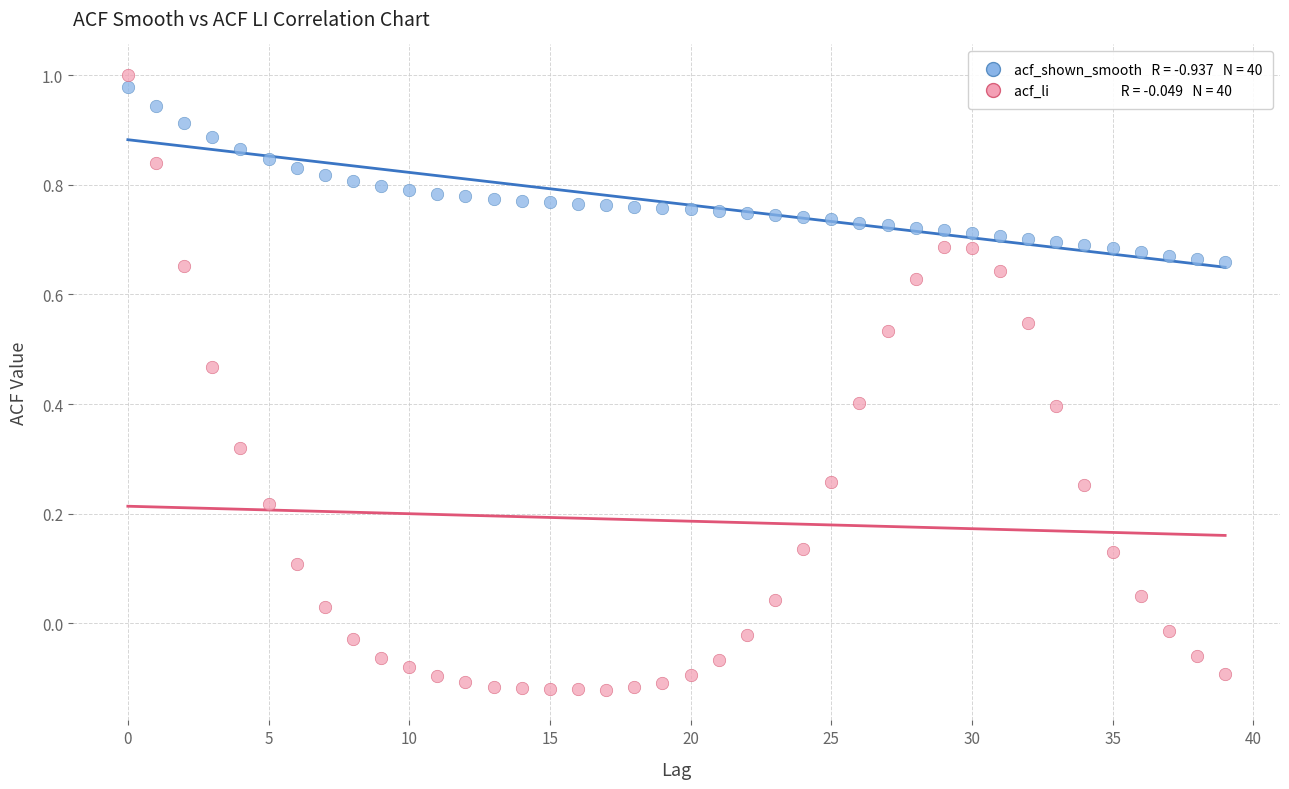

Across all data points, what is the range of Y values (max minus min)?

1.1